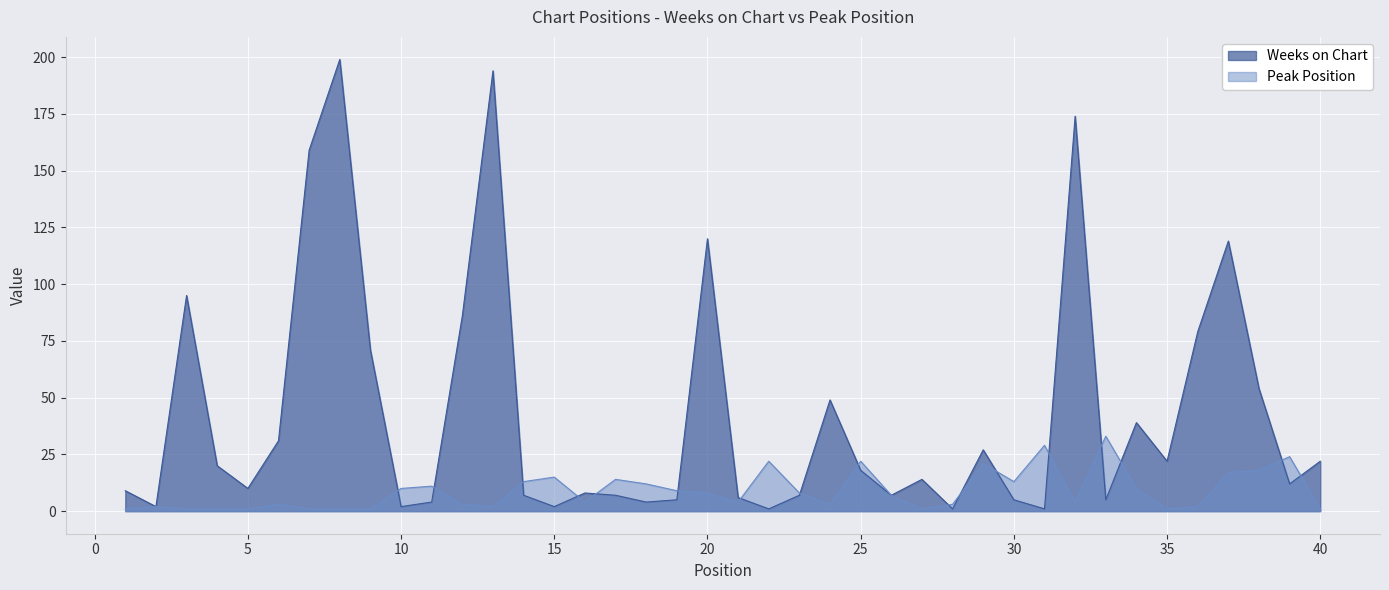

Between 11 and 19, which is larger?

19